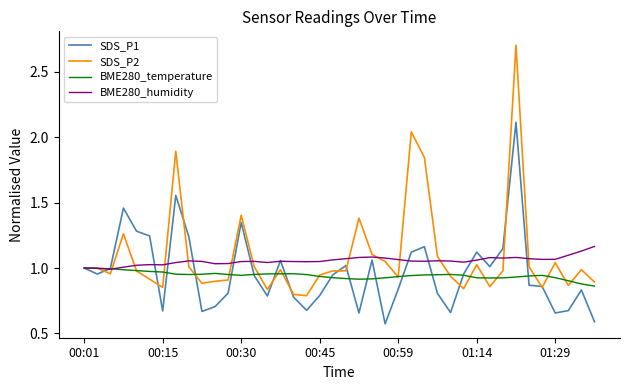

What is the maximum value shown in the chart?

2.7